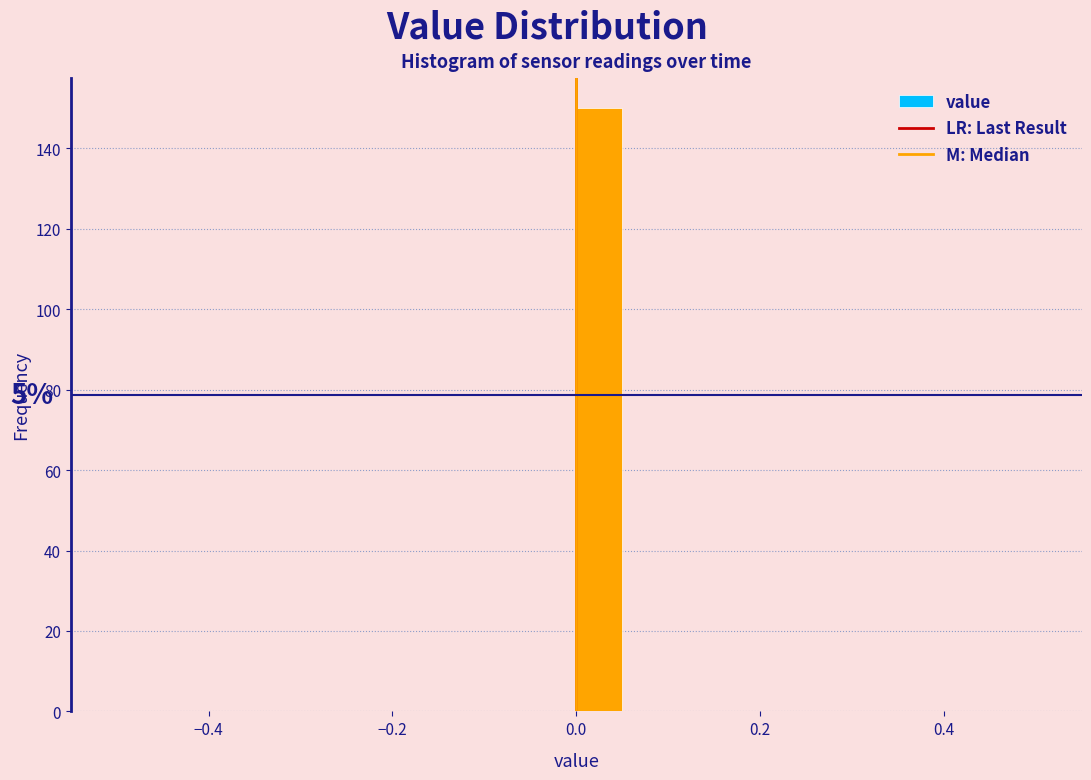

Around what value on the x-axis is the tallest bar? Give the approximate position of its centre, as read against the axis.

0.02